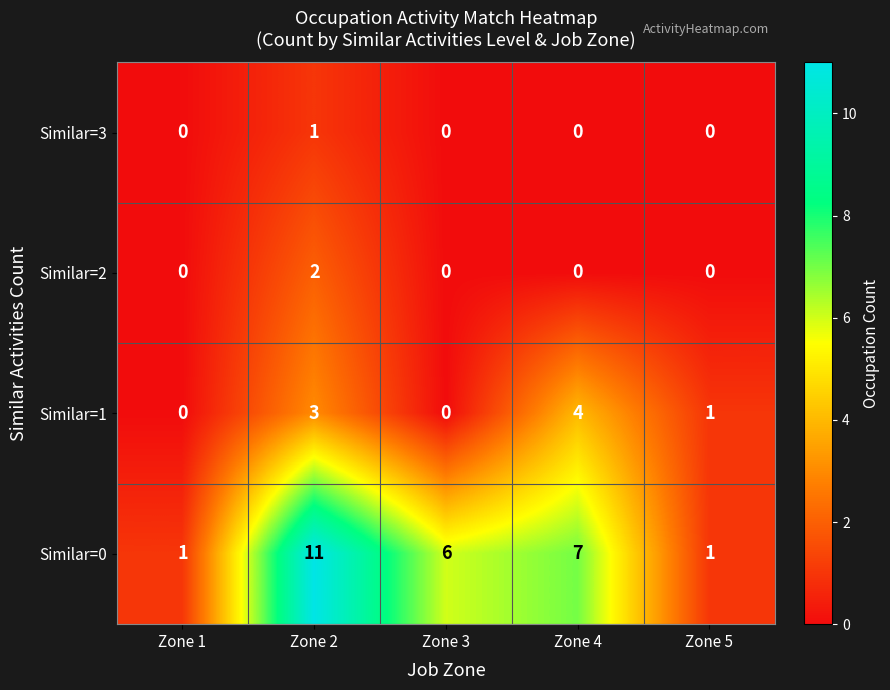

How many distinct data groups are displayed?

4